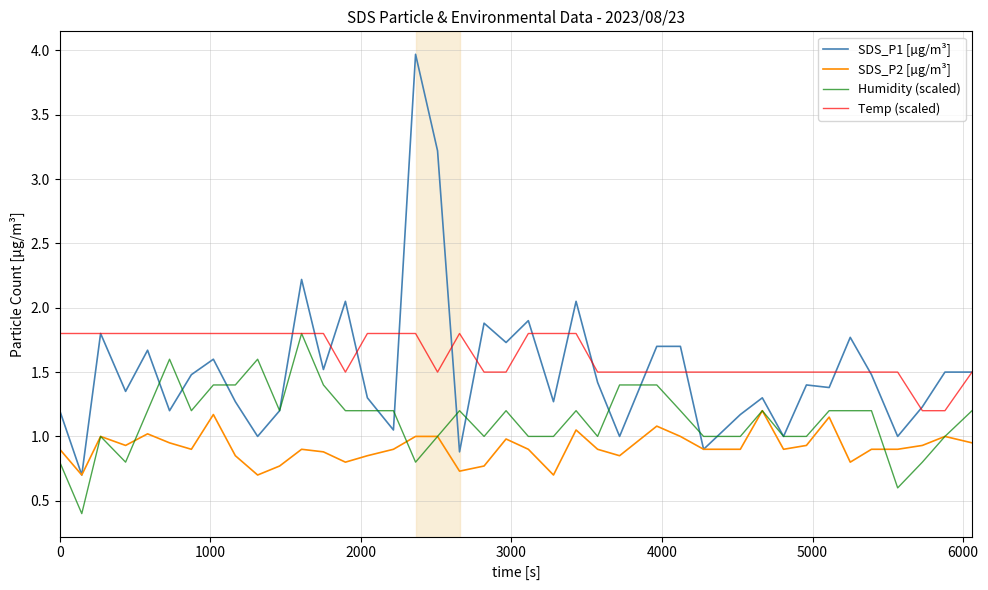

Which series has the largest range (max minus min)?

SDS_P1 [µg/m³]